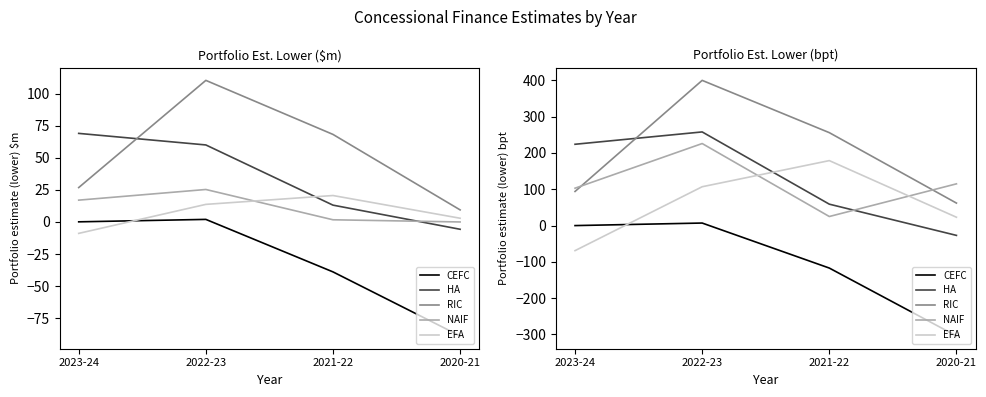

After their last crossing, which series has the higher values: CEFC or EFA?

EFA